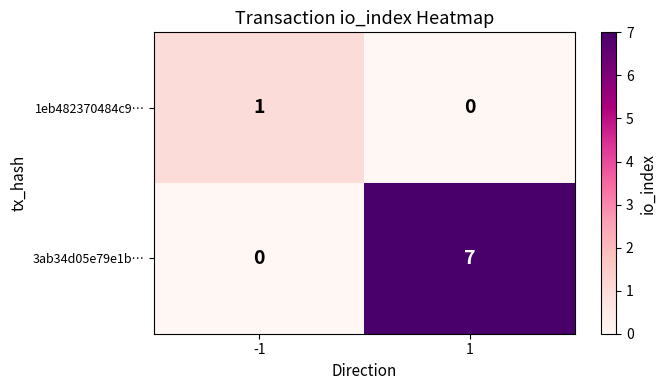

At -1, list the series in order from largest to smallest.

1eb482370484c9…, 3ab34d05e79e1b…